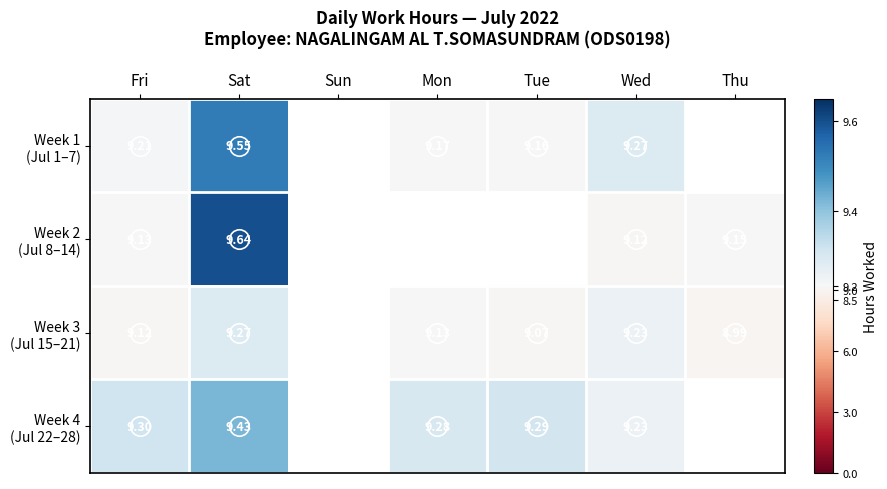

What is the sum of all Week 3 (Jul 15–21) values?

54.8